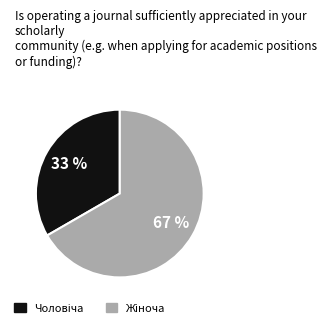

To the nearest percent, what is the average slice percentage?

50%